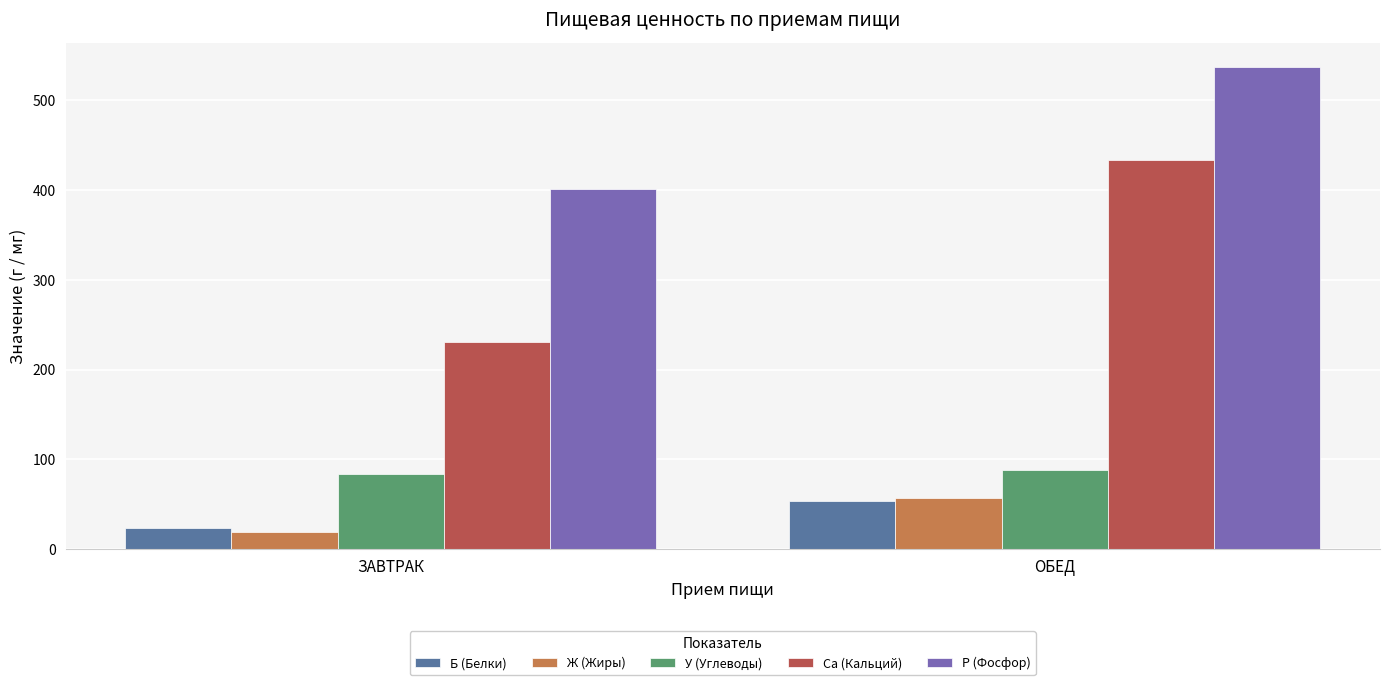

Where is Ж (Жиры) nearest to the value 37?

ЗАВТРАК